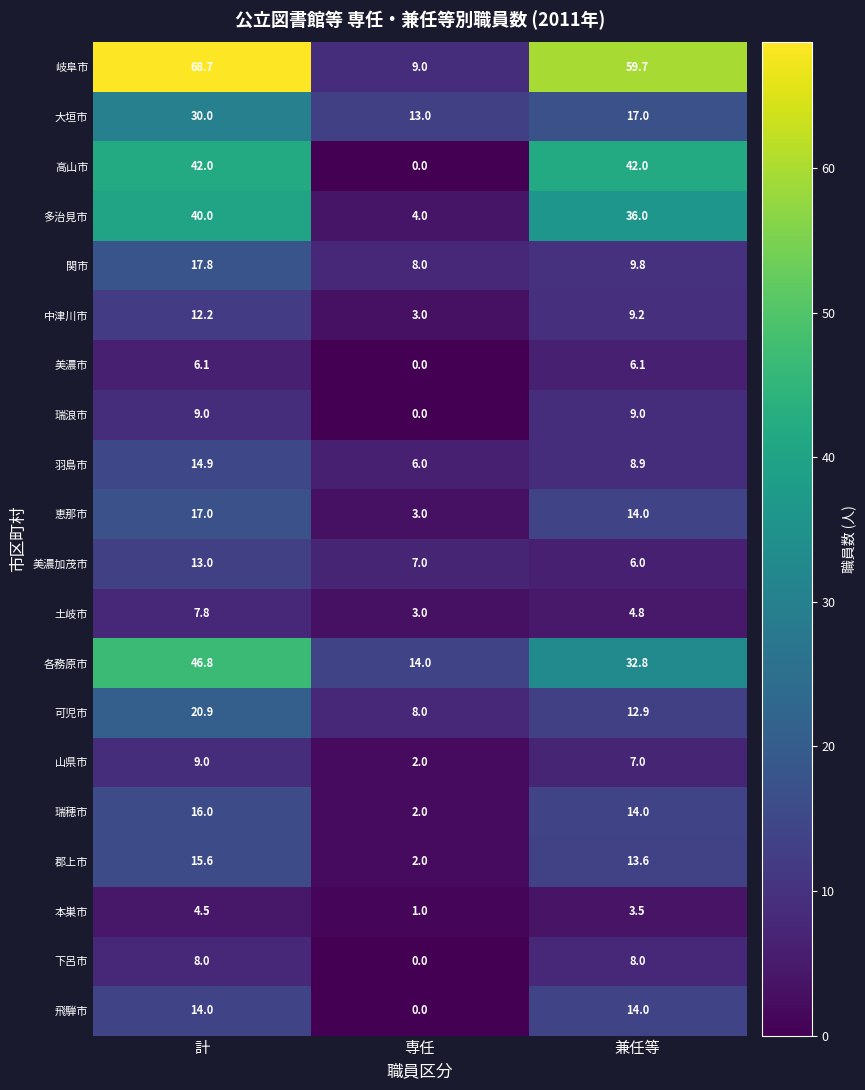

The 高山市 series shows 69.7 at 兼任等. True or false?

False